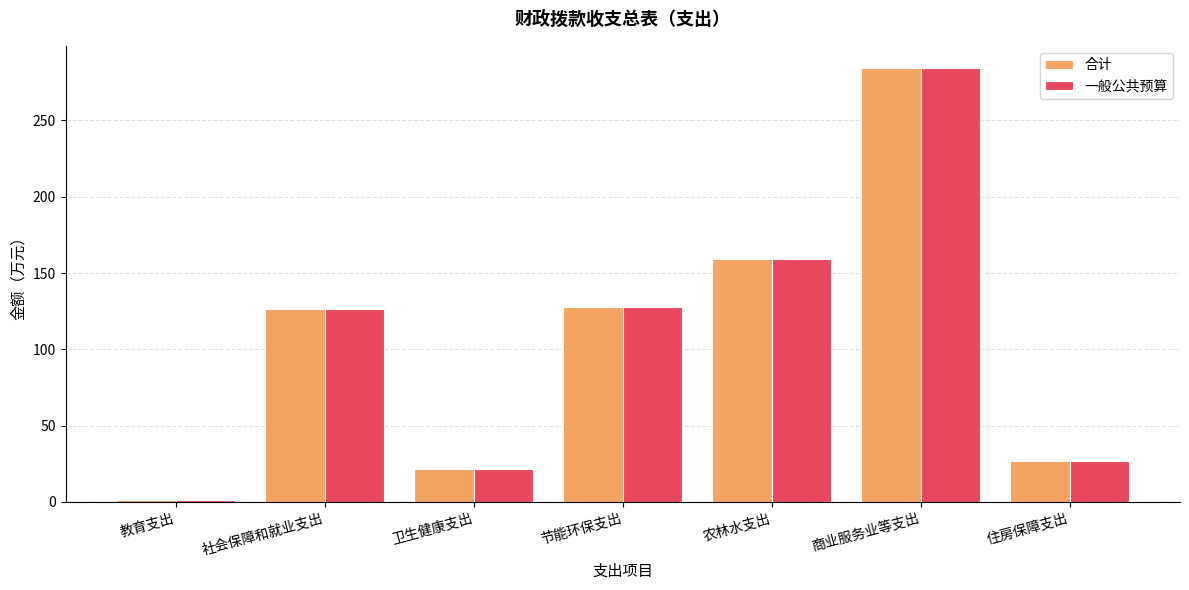

Where is 合计 nearest to the value 142?

节能环保支出